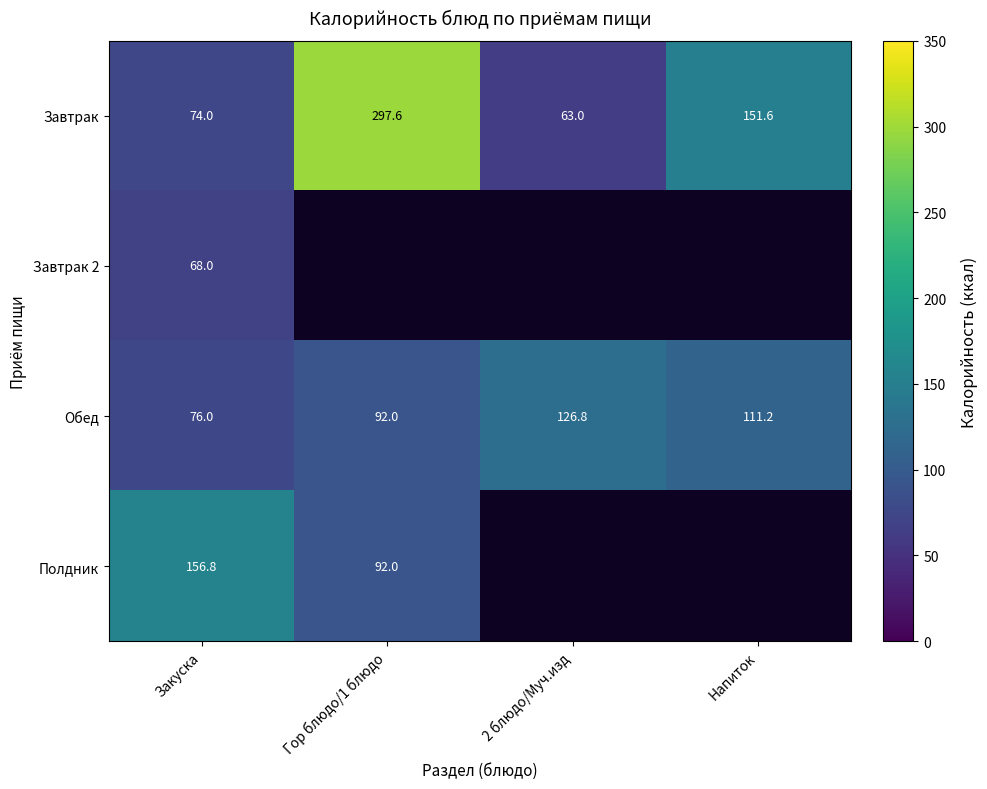

What is the difference between the highest and lowest values at Напиток?

40.4